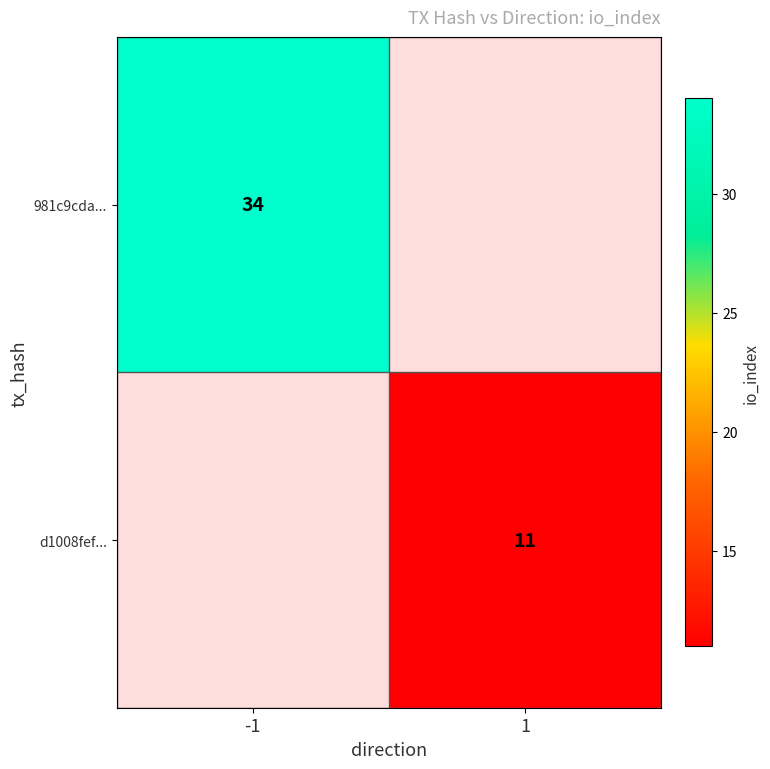

How many distinct data groups are displayed?

2